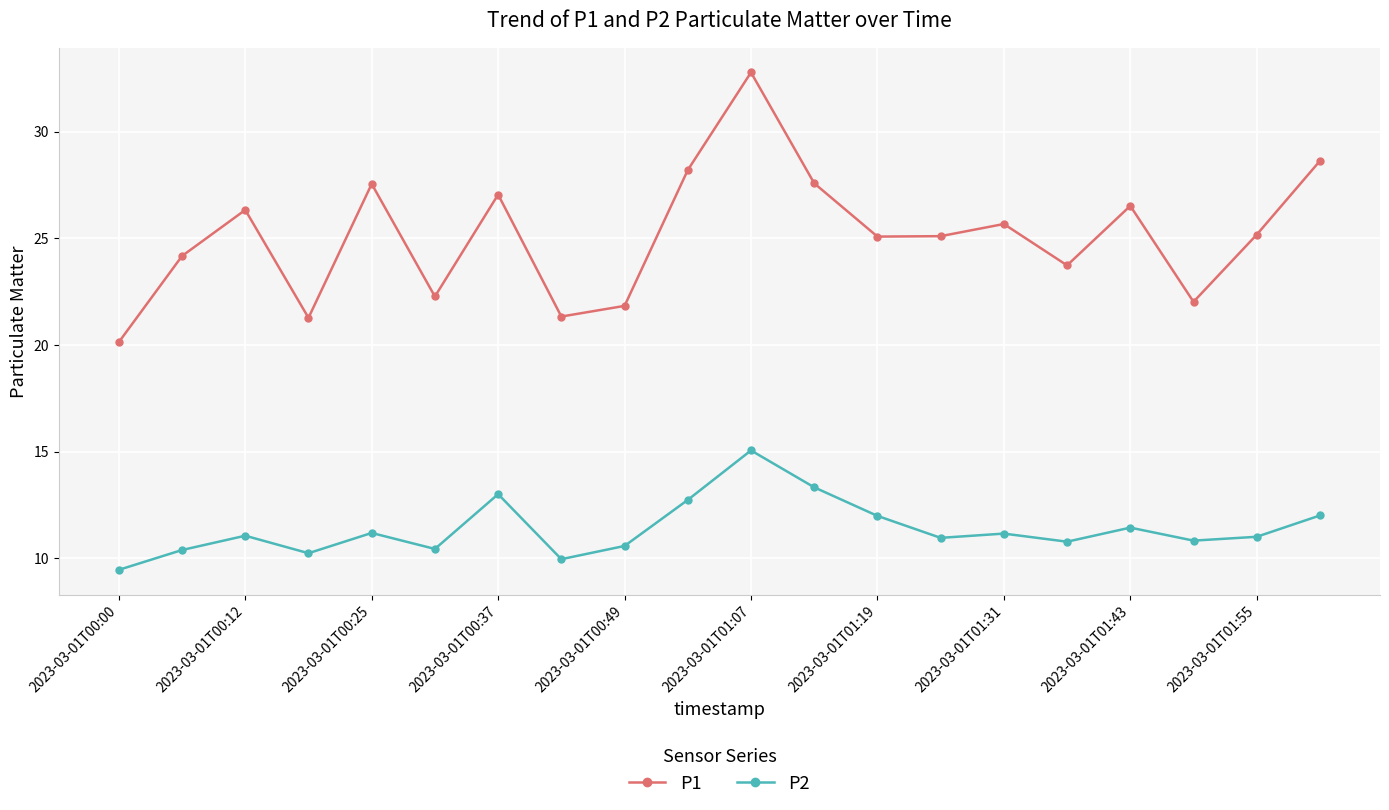

True or false: P2 and P1 intersect in this chart.

False